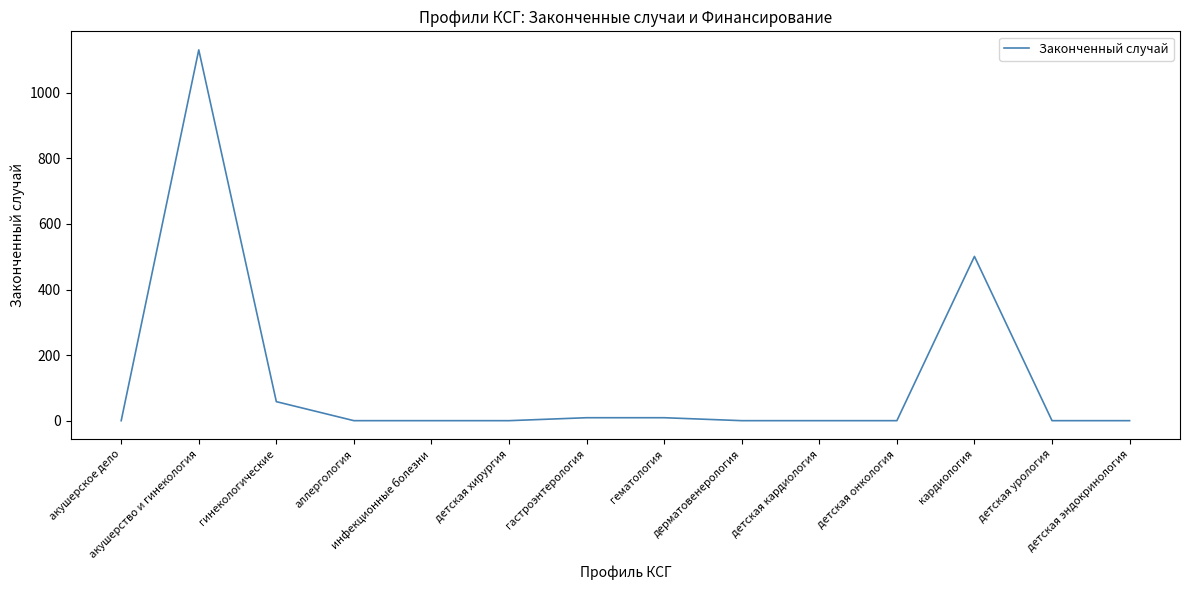

The value at инфекционные болезни is -650. True or false?

False